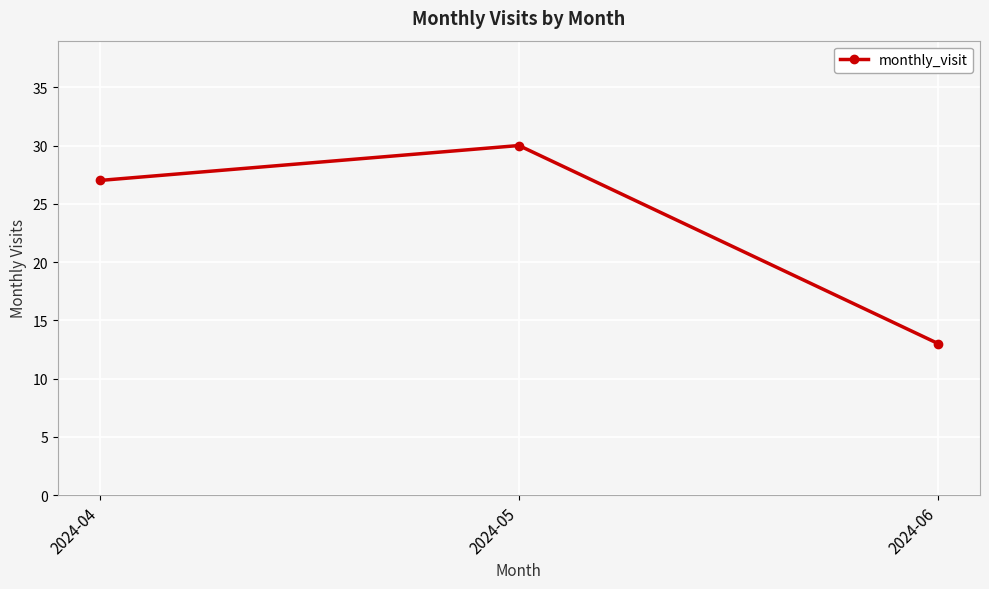

What is the sum of all values?

70